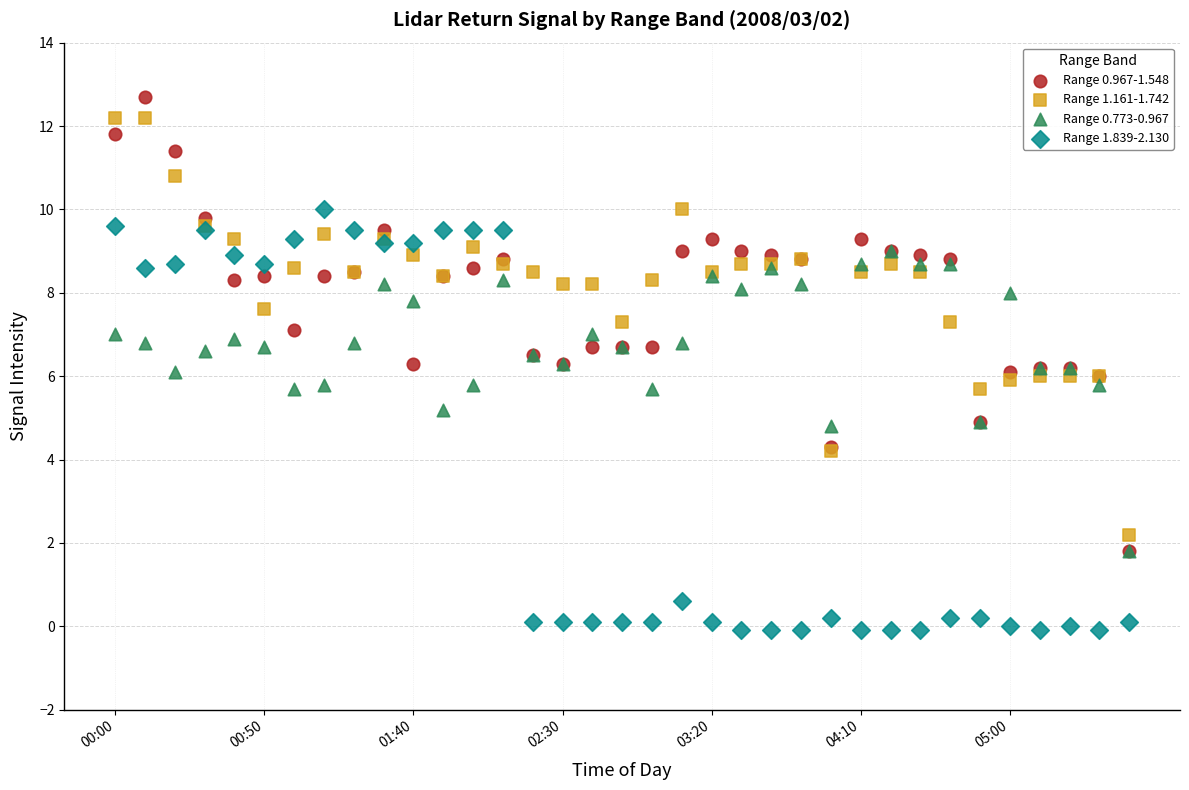

What are all the series names shown in the legend?

Range 0.967-1.548, Range 1.161-1.742, Range 0.773-0.967, Range 1.839-2.130